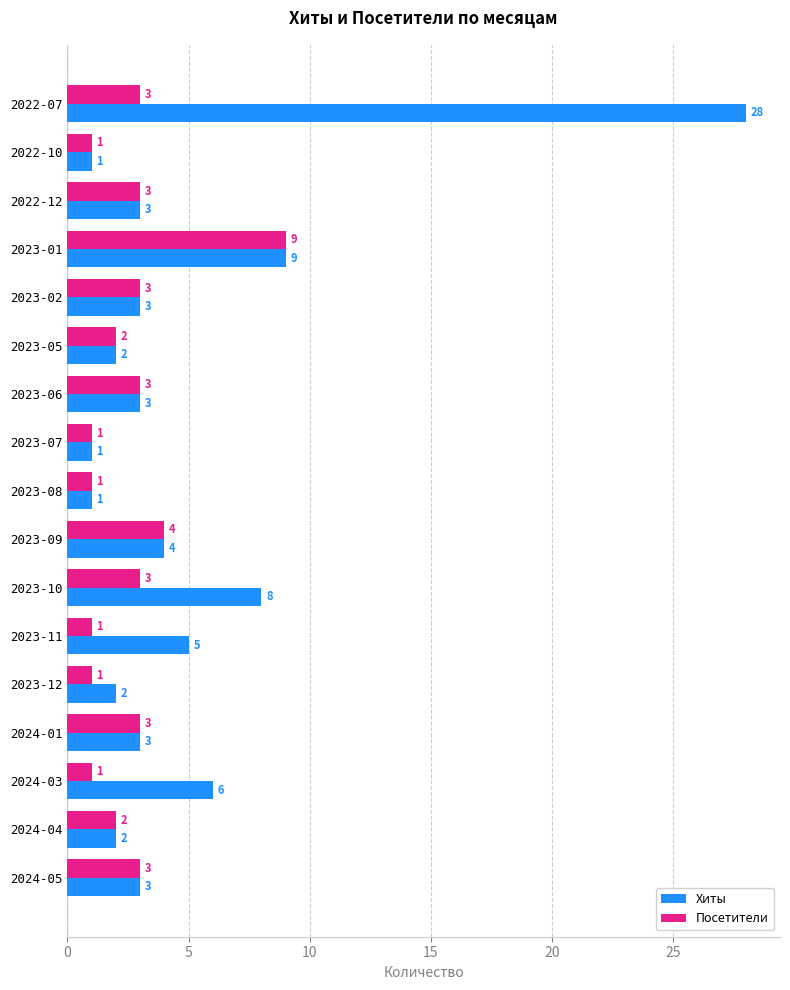

Rank the series by their maximum value, from lowest to highest.

Посетители, Хиты